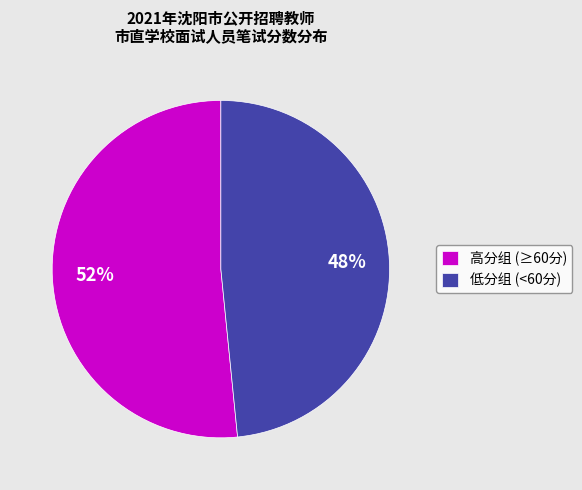

Is there a majority slice in this chart?

Yes